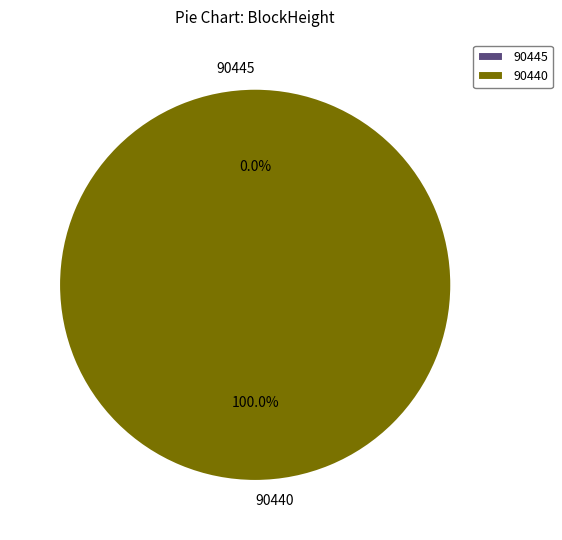

Combined, what portion of the pie is 90440 and 90445?

100.0%